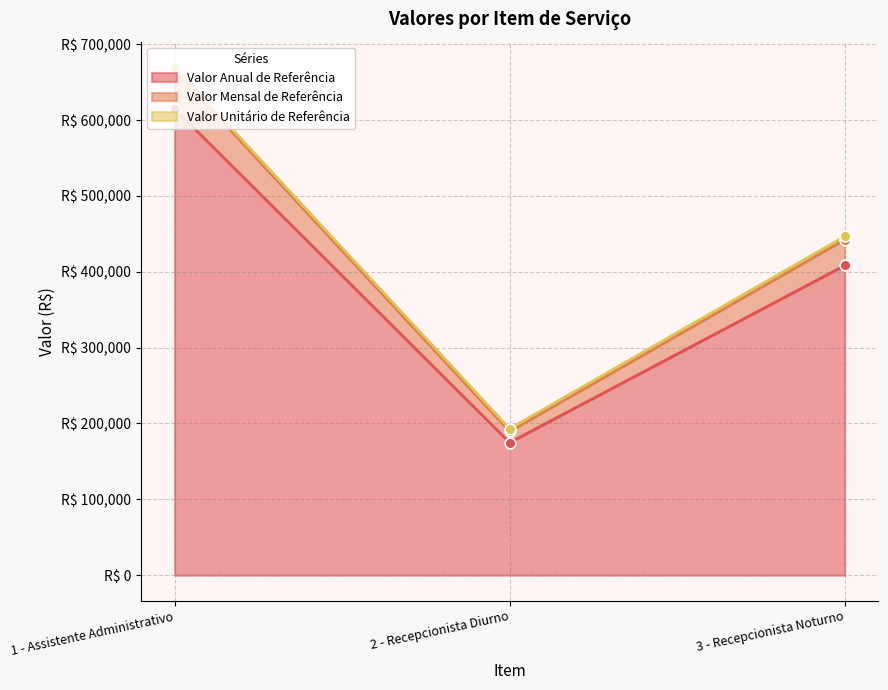

At how many categories does at least one series exceed 508849?

1